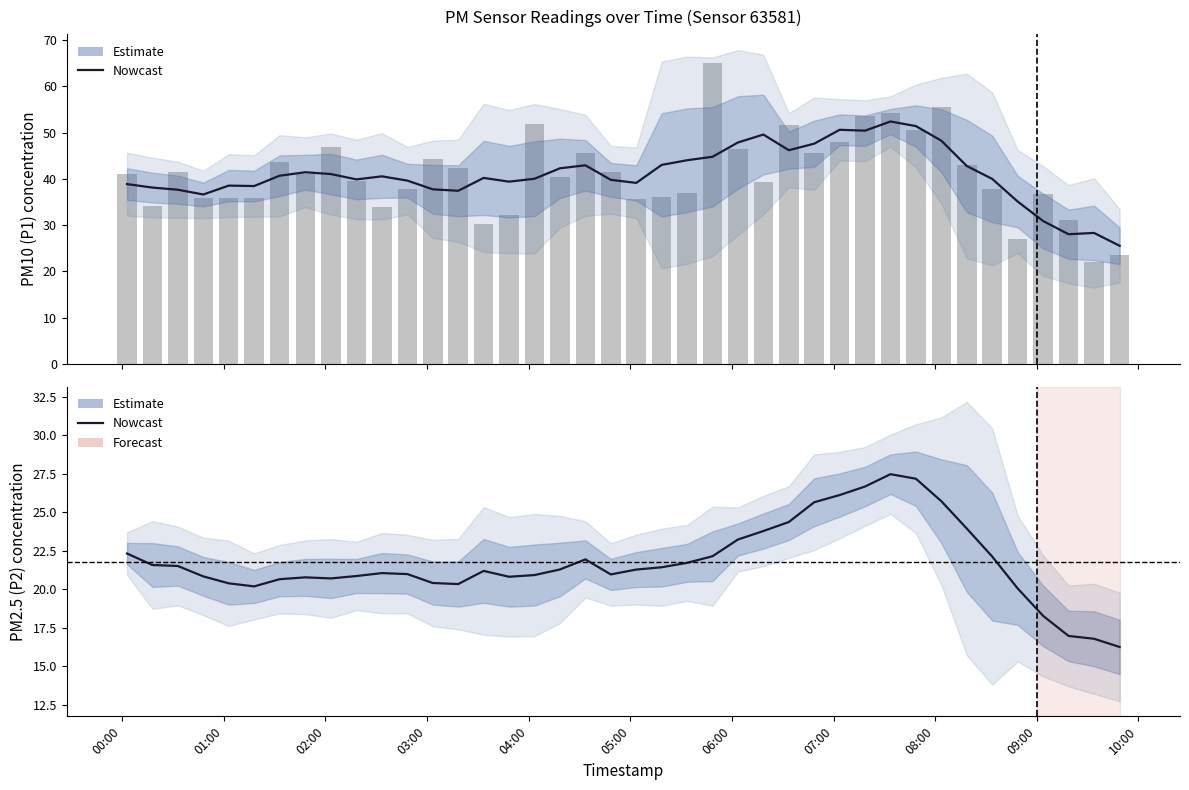

Where does the P1 raw series first go above 40?

00:00